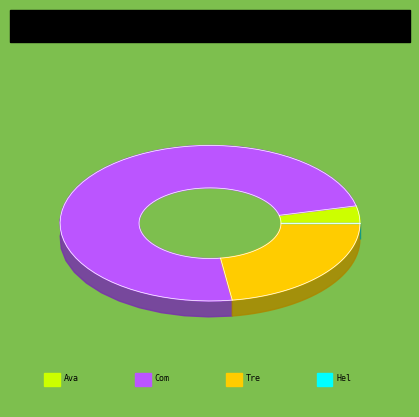

Between Held to maturity and Available for sale, which is larger?

Available for sale